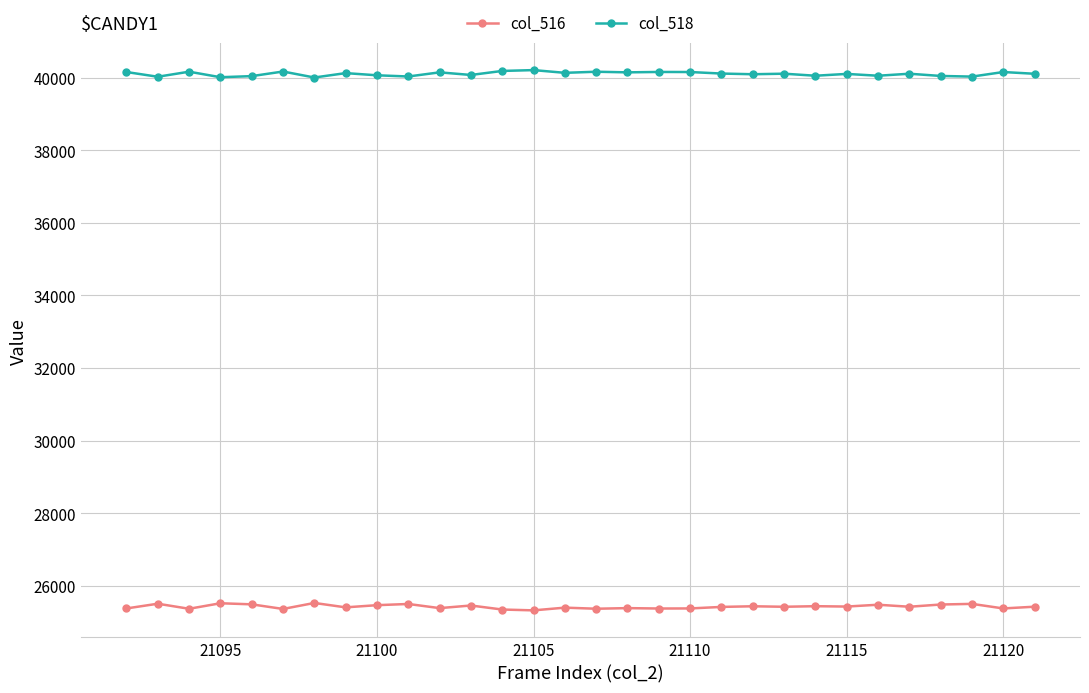

True or false: col_516 and col_518 cross at least once.

False